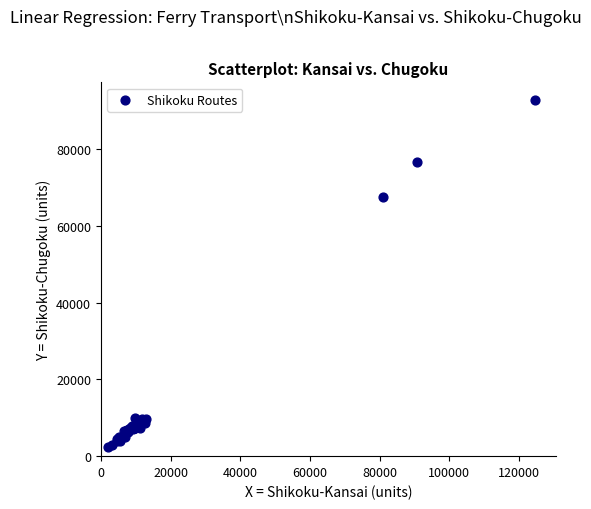

What Y value in the scatter plot is closest to 47628?

67604